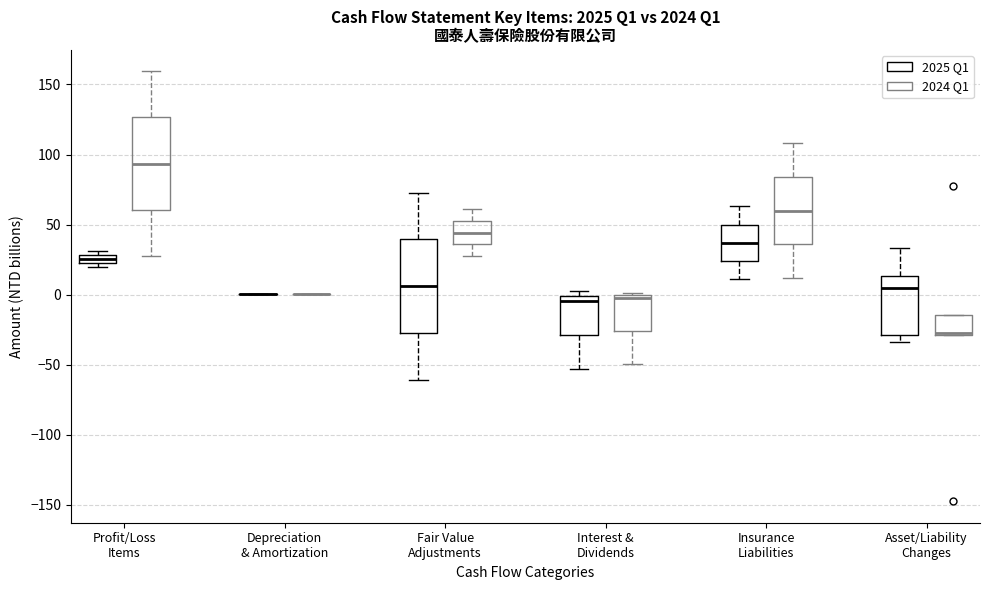

Where is the lower edge of the box for Asset/Liability Changes (2024 Q1) on the y-axis? The values are not printed on the chart, so give them approximately, as read against the axis.

-30